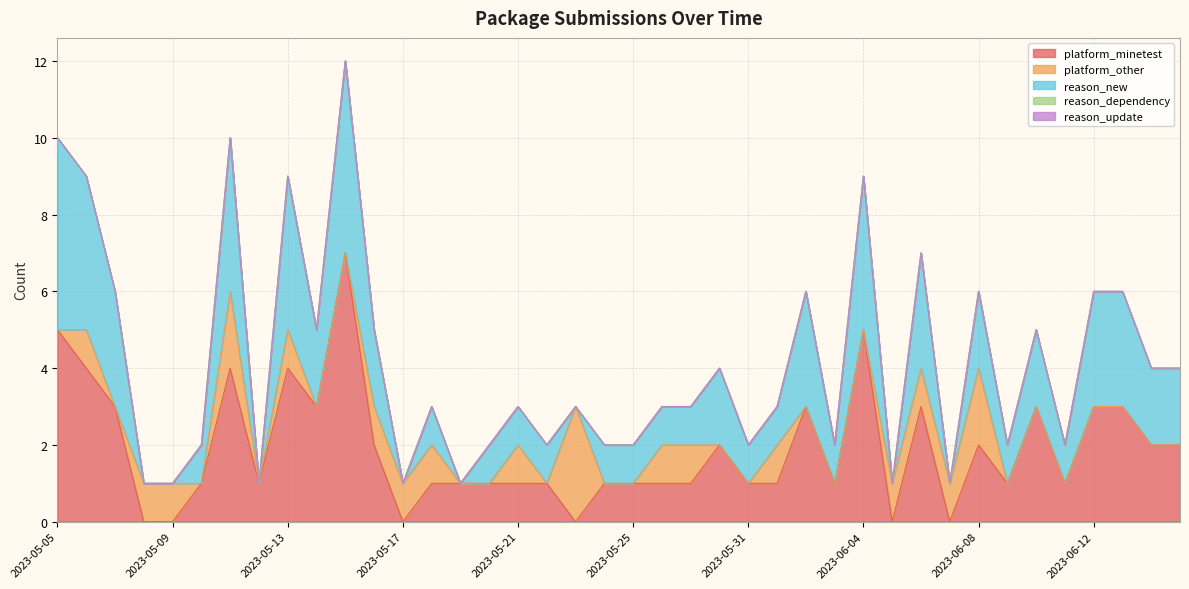

Reading left to right, list all the values displayed in this chart.

platform_minetest: 2023-05-05=5	2023-05-06=4	2023-05-07=3	2023-05-08=0	2023-05-09=0	2023-05-10=1	2023-05-11=4	2023-05-12=1	2023-05-13=4	2023-05-14=3	2023-05-15=7	2023-05-16=2	2023-05-17=0	2023-05-18=1	2023-05-19=1	2023-05-20=1	2023-05-21=1	2023-05-22=1	2023-05-23=0	2023-05-24=1	2023-05-25=1	2023-05-26=1	2023-05-28=1	2023-05-29=2	2023-05-31=1	2023-06-01=1	2023-06-02=3	2023-06-03=1	2023-06-04=5	2023-06-05=0	2023-06-06=3	2023-06-07=0	2023-06-08=2	2023-06-09=1	2023-06-10=3	2023-06-11=1	2023-06-12=3	2023-06-13=3	2023-06-16=2	2023-06-17=2
platform_other: 2023-05-05=0	2023-05-06=1	2023-05-07=0	2023-05-08=1	2023-05-09=1	2023-05-10=0	2023-05-11=2	2023-05-12=0	2023-05-13=1	2023-05-14=0	2023-05-15=0	2023-05-16=1	2023-05-17=1	2023-05-18=1	2023-05-19=0	2023-05-20=0	2023-05-21=1	2023-05-22=0	2023-05-23=3	2023-05-24=0	2023-05-25=0	2023-05-26=1	2023-05-28=1	2023-05-29=0	2023-05-31=0	2023-06-01=1	2023-06-02=0	2023-06-03=0	2023-06-04=0	2023-06-05=1	2023-06-06=1	2023-06-07=1	2023-06-08=2	2023-06-09=0	2023-06-10=0	2023-06-11=0	2023-06-12=0	2023-06-13=0	2023-06-16=0	2023-06-17=0
reason_new: 2023-05-05=5	2023-05-06=4	2023-05-07=3	2023-05-08=0	2023-05-09=0	2023-05-10=1	2023-05-11=4	2023-05-12=0	2023-05-13=4	2023-05-14=2	2023-05-15=5	2023-05-16=2	2023-05-17=0	2023-05-18=1	2023-05-19=0	2023-05-20=1	2023-05-21=1	2023-05-22=1	2023-05-23=0	2023-05-24=1	2023-05-25=1	2023-05-26=1	2023-05-28=1	2023-05-29=2	2023-05-31=1	2023-06-01=1	2023-06-02=3	2023-06-03=1	2023-06-04=4	2023-06-05=0	2023-06-06=3	2023-06-07=0	2023-06-08=2	2023-06-09=1	2023-06-10=2	2023-06-11=1	2023-06-12=3	2023-06-13=3	2023-06-16=2	2023-06-17=2
reason_dependency: 2023-05-05=0	2023-05-06=0	2023-05-07=0	2023-05-08=0	2023-05-09=0	2023-05-10=0	2023-05-11=0	2023-05-12=0	2023-05-13=0	2023-05-14=0	2023-05-15=0	2023-05-16=0	2023-05-17=0	2023-05-18=0	2023-05-19=0	2023-05-20=0	2023-05-21=0	2023-05-22=0	2023-05-23=0	2023-05-24=0	2023-05-25=0	2023-05-26=0	2023-05-28=0	2023-05-29=0	2023-05-31=0	2023-06-01=0	2023-06-02=0	2023-06-03=0	2023-06-04=0	2023-06-05=0	2023-06-06=0	2023-06-07=0	2023-06-08=0	2023-06-09=0	2023-06-10=0	2023-06-11=0	2023-06-12=0	2023-06-13=0	2023-06-16=0	2023-06-17=0
reason_update: 2023-05-05=0	2023-05-06=0	2023-05-07=0	2023-05-08=0	2023-05-09=0	2023-05-10=0	2023-05-11=0	2023-05-12=0	2023-05-13=0	2023-05-14=0	2023-05-15=0	2023-05-16=0	2023-05-17=0	2023-05-18=0	2023-05-19=0	2023-05-20=0	2023-05-21=0	2023-05-22=0	2023-05-23=0	2023-05-24=0	2023-05-25=0	2023-05-26=0	2023-05-28=0	2023-05-29=0	2023-05-31=0	2023-06-01=0	2023-06-02=0	2023-06-03=0	2023-06-04=0	2023-06-05=0	2023-06-06=0	2023-06-07=0	2023-06-08=0	2023-06-09=0	2023-06-10=0	2023-06-11=0	2023-06-12=0	2023-06-13=0	2023-06-16=0	2023-06-17=0